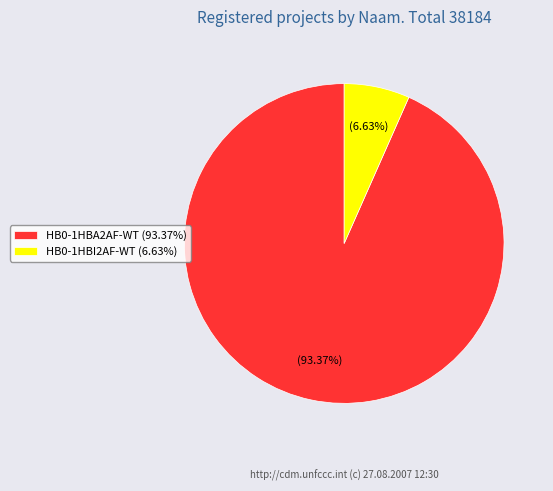

Between HB0-1HBA2AF-WT (93.37%) and HB0-1HBI2AF-WT (6.63%), which is larger?

HB0-1HBA2AF-WT (93.37%)